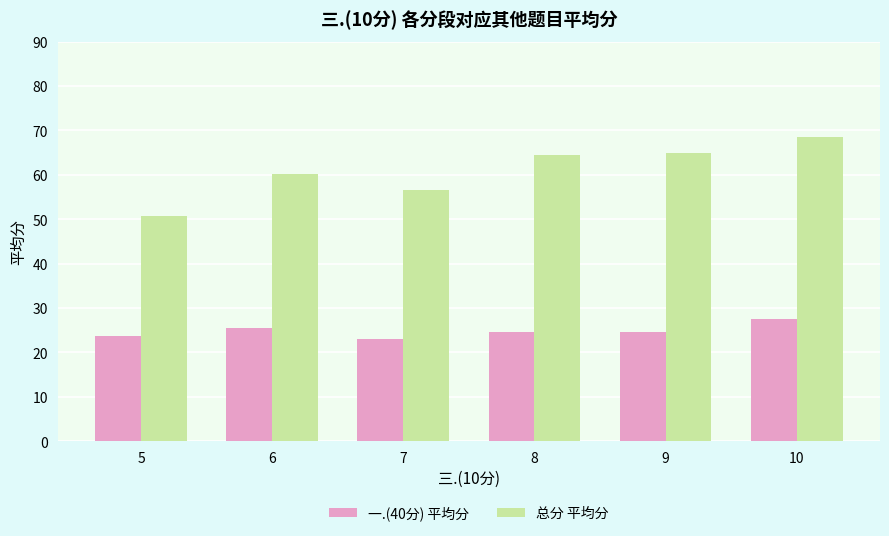

What is the greatest value displayed?

68.5